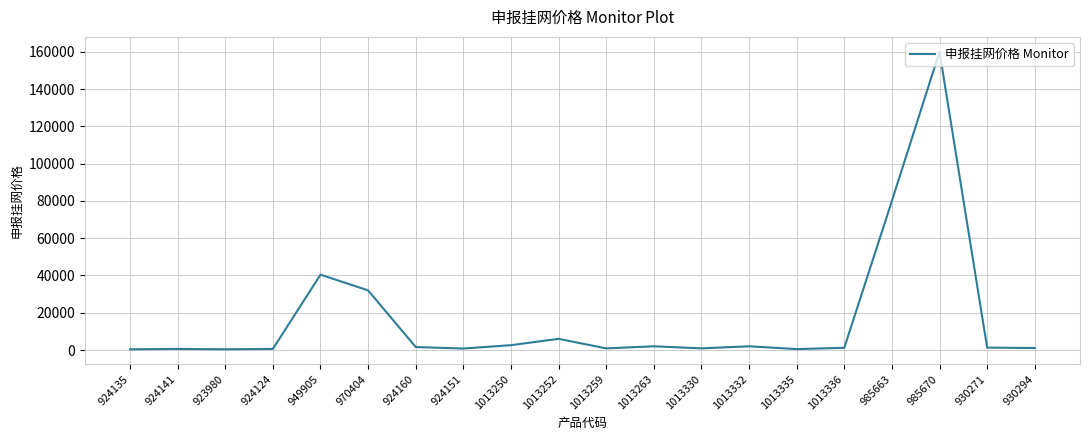

Which category has the highest value across all series?

985670